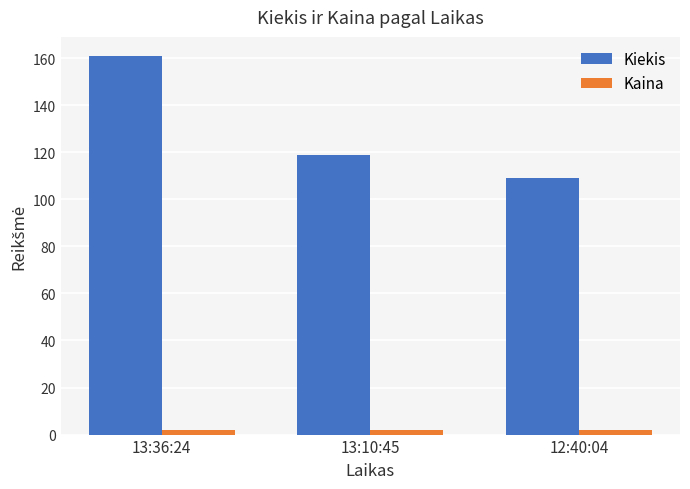

At 12:40:04, list the series in order from largest to smallest.

Kiekis, Kaina